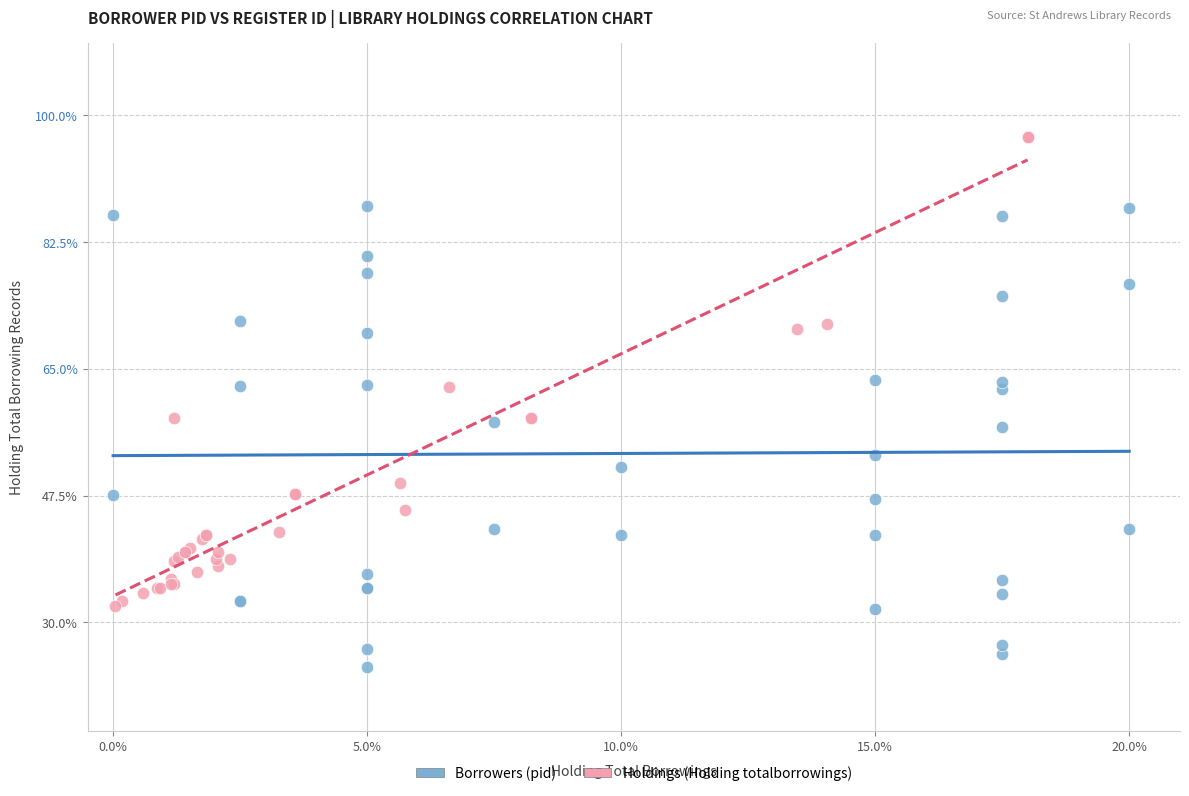

Which series has the widest spread of Y values?

Holdings (Holding totalborrowings)